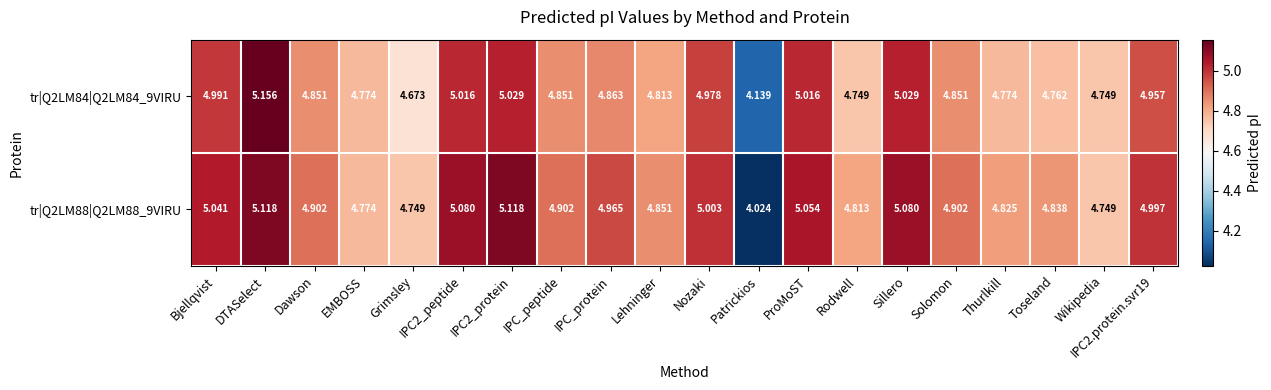

List the series in order of their overall mean, highest first.

tr|Q2LM88|Q2LM88_9VIRU, tr|Q2LM84|Q2LM84_9VIRU